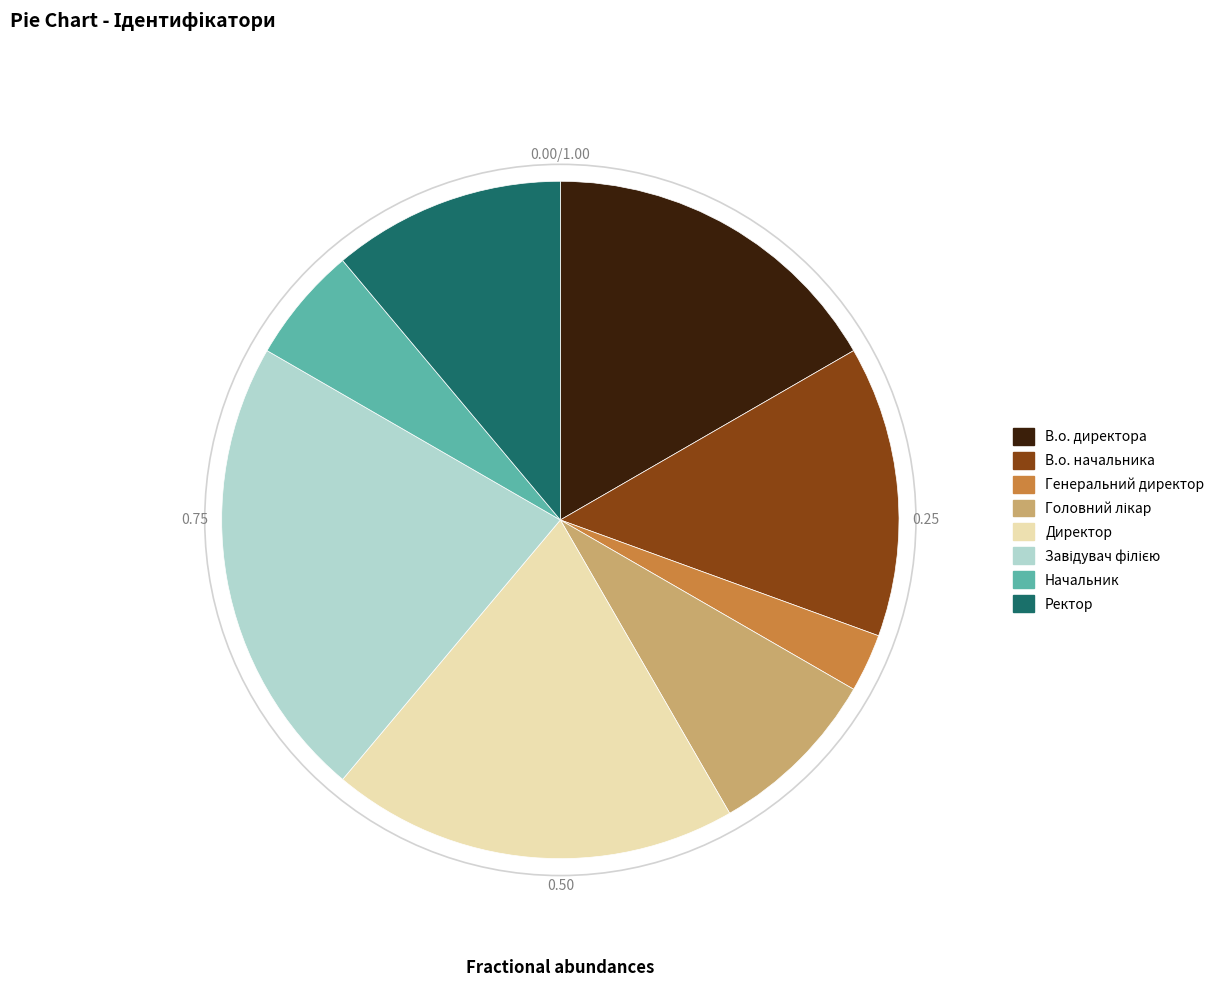

Approximately how many times larger is the value at Начальник compared to Ректор?

0.5